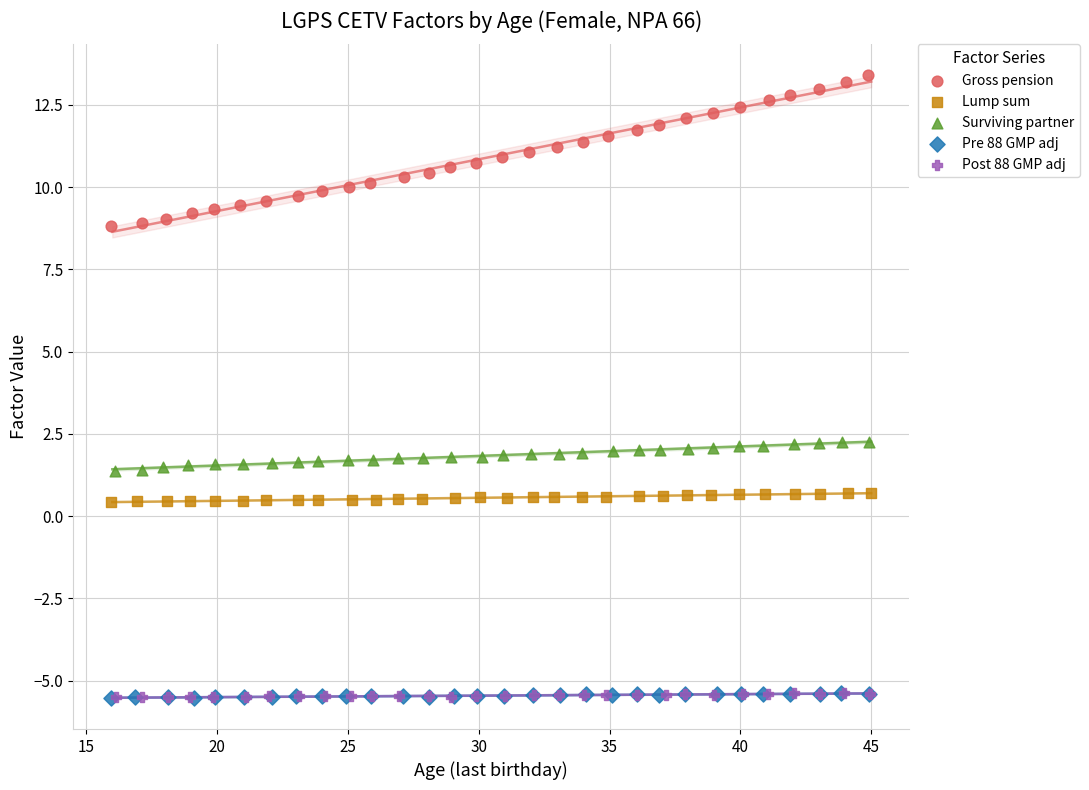

Which series reaches the maximum Y coordinate?

Gross pension